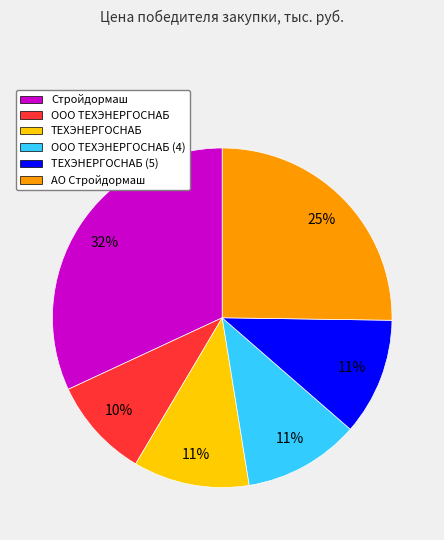

Count the number of slices in the pie.

6